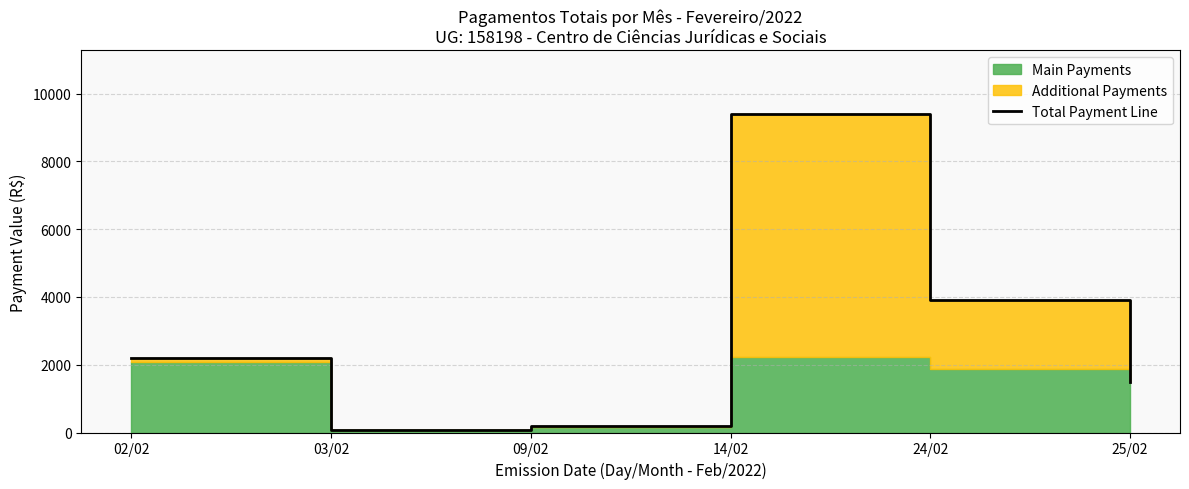

What position from the right is 09/02?

4